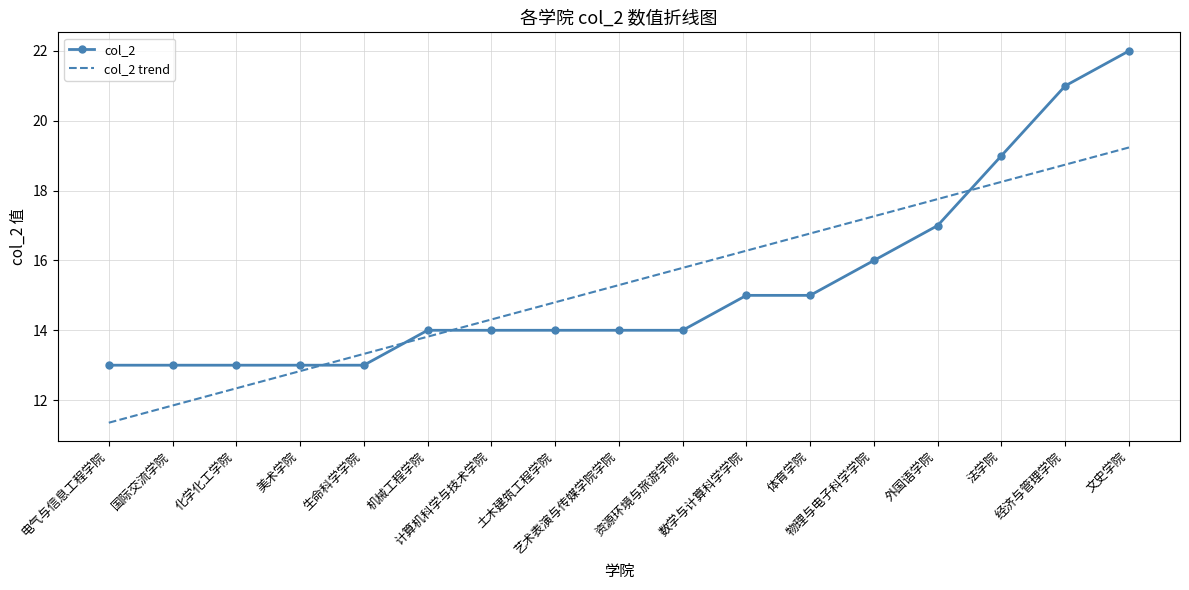

How many times do col_2 and col_2 trend cross each other?

4